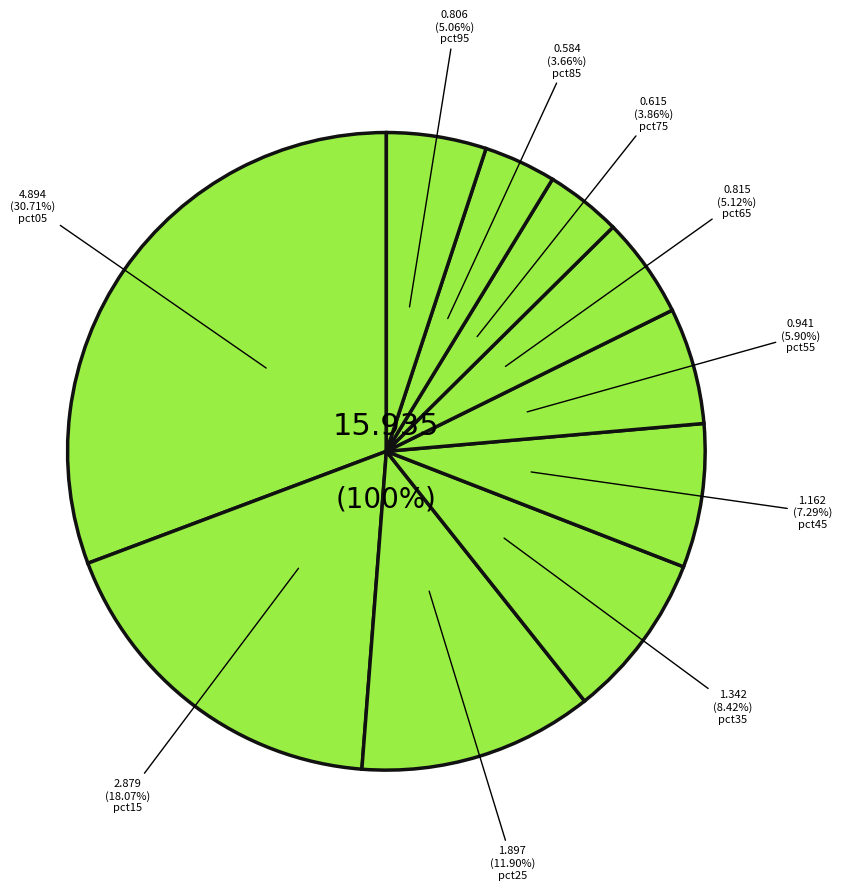

Rank the categories by value from highest to lowest.

pct05, pct15, pct25, pct35, pct45, pct55, pct65, pct95, pct75, pct85